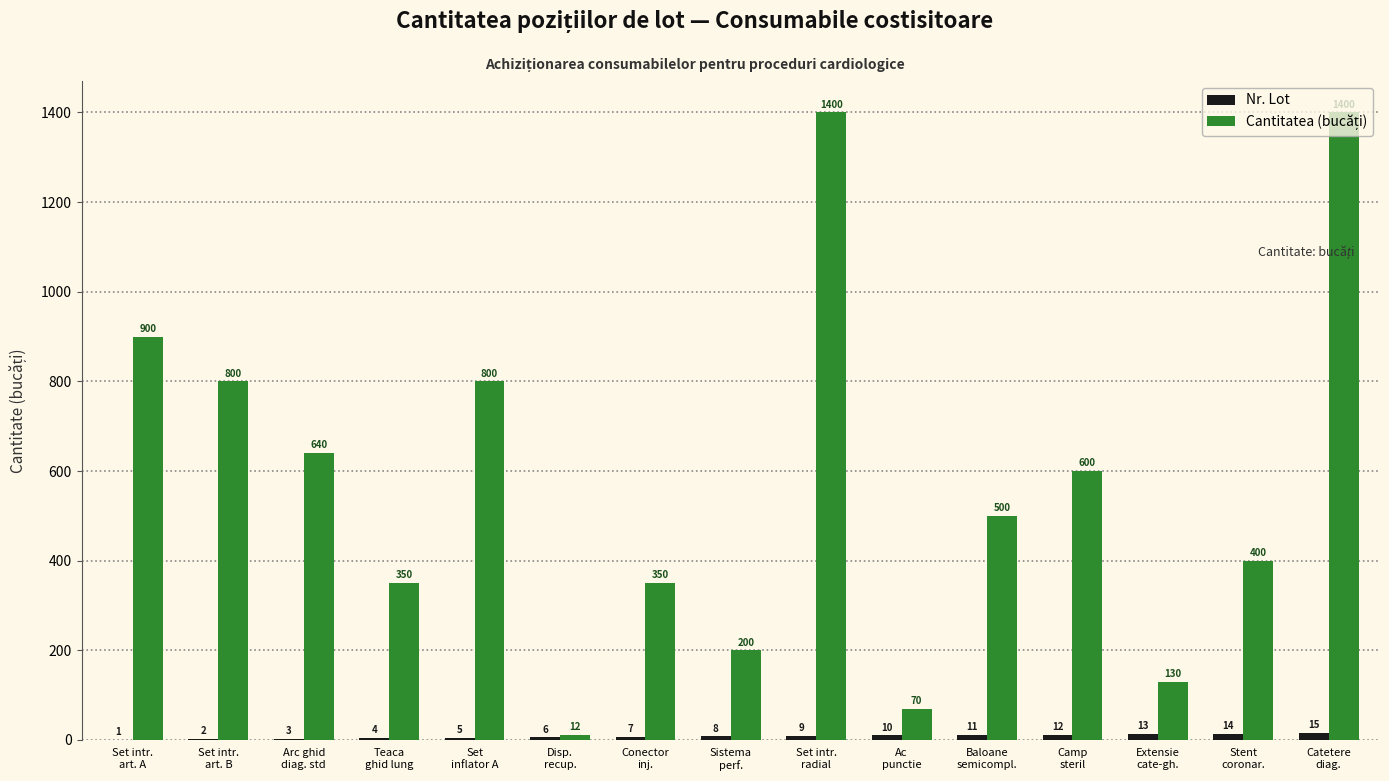

What is the sum of all Nr. Lot values?

120